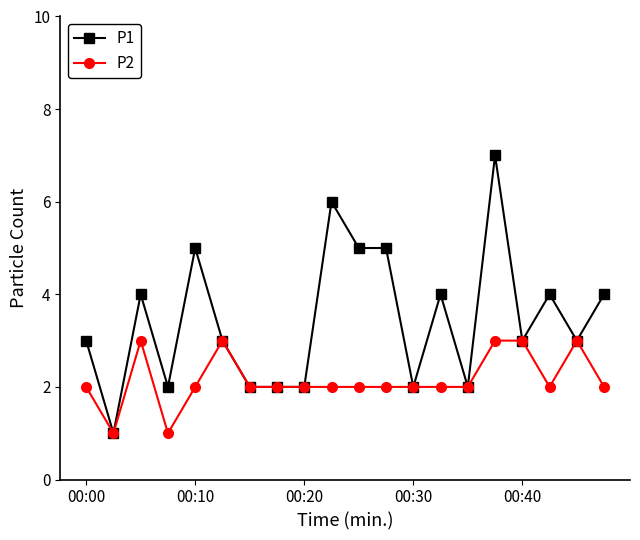

Which series has the largest total across all categories?

P1